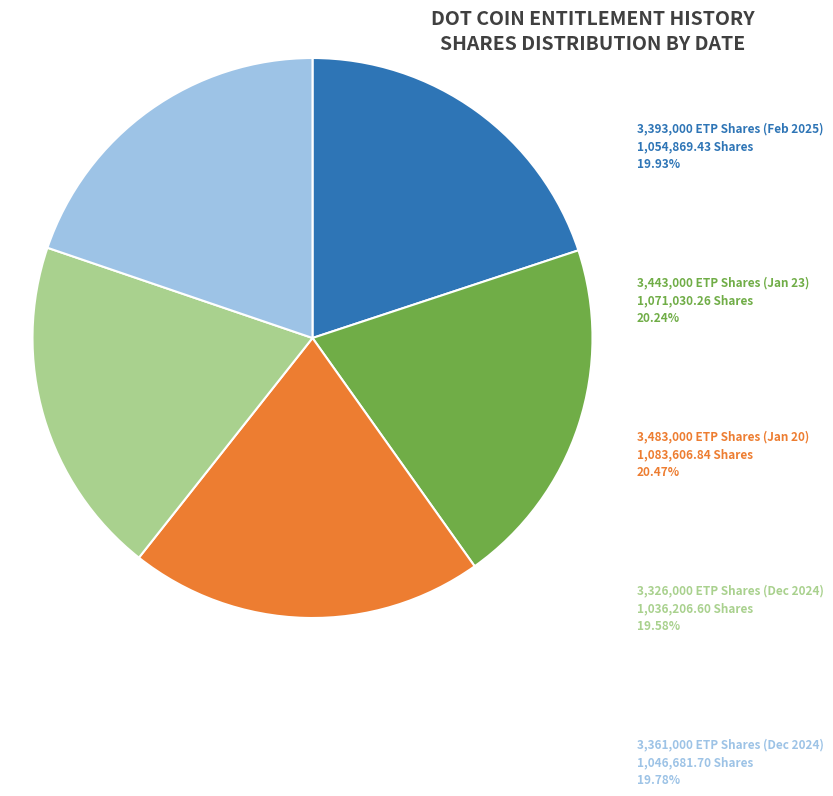

Does any single category account for the majority?

No